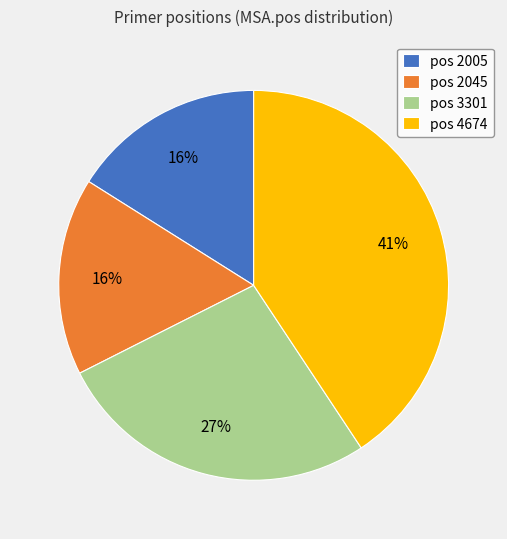

To the nearest percent, what is the difference between the largest and smallest slice percentages?

25%